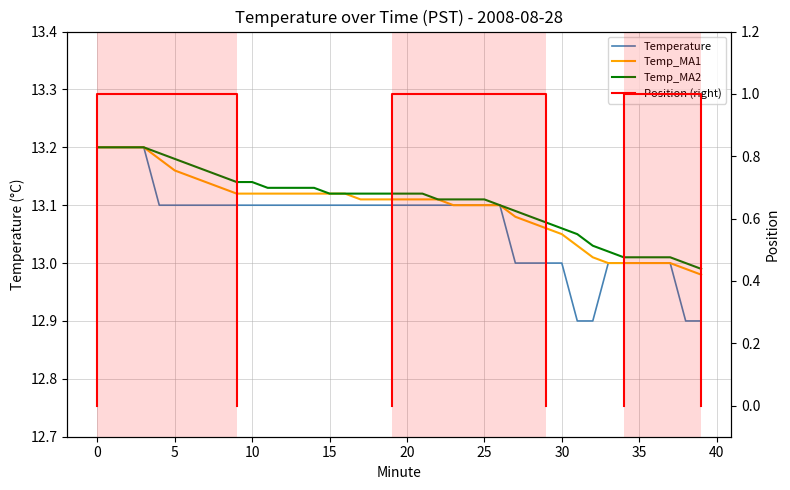

Which series has the widest spread of values?

Temperature